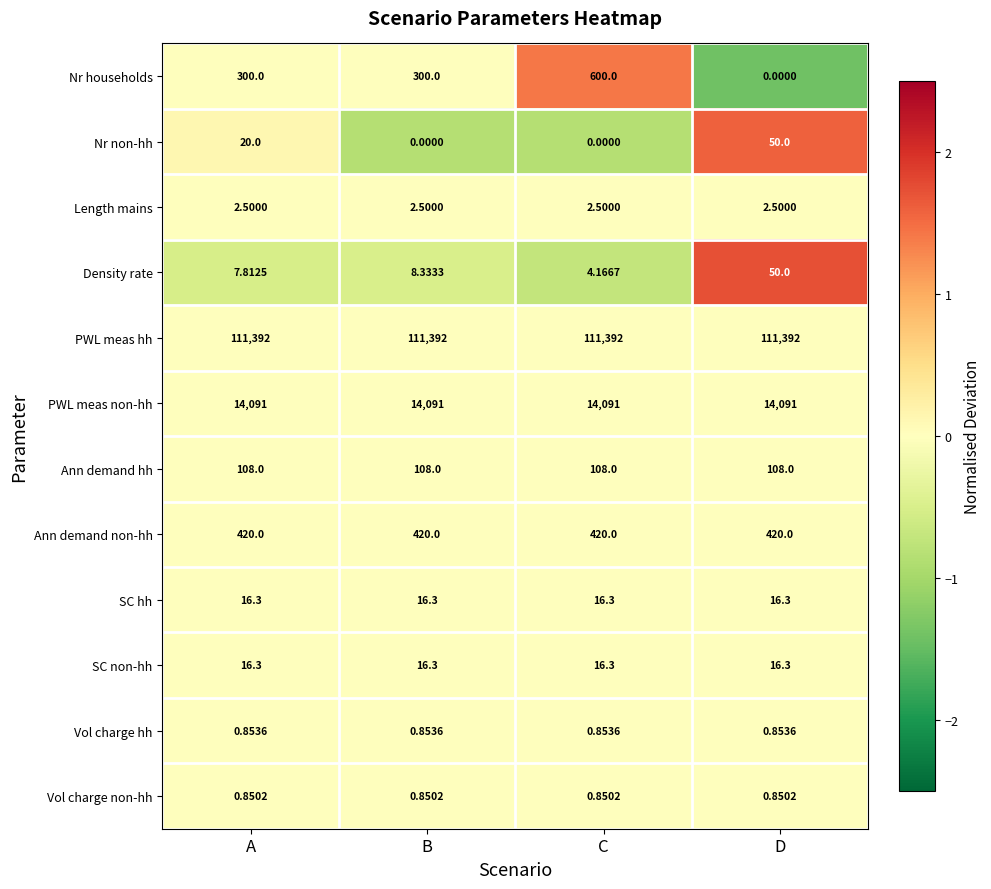

Which series has the widest spread of values?

Nr households